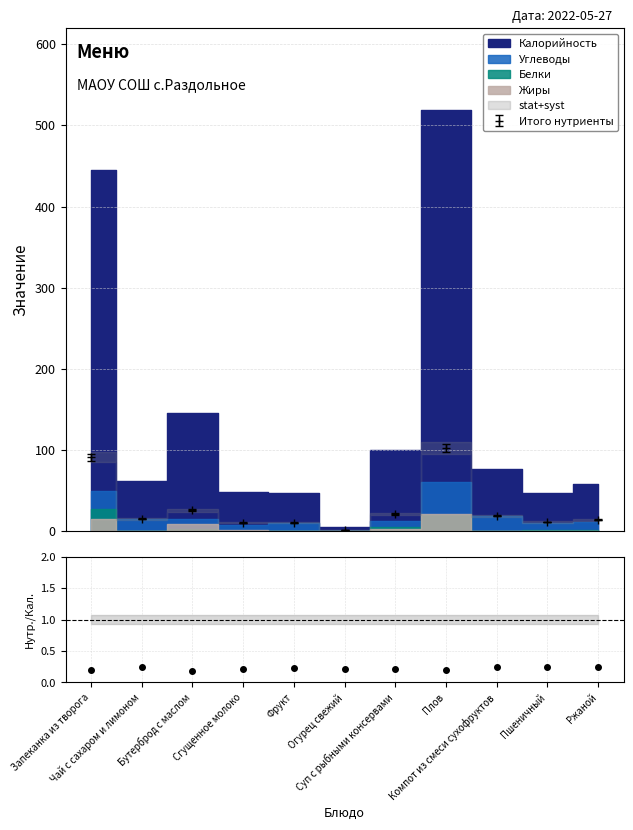

What is the value of the Итого нутриенты point at the 3rd from the left?

25.9